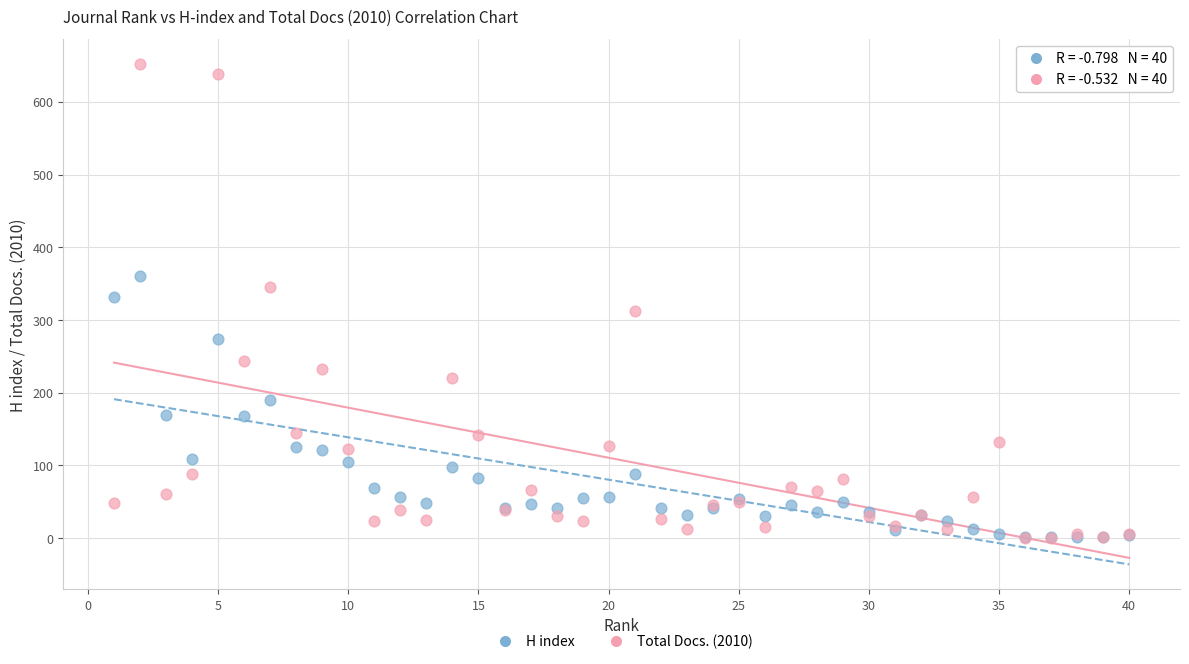

What are all the series names shown in the legend?

H index, Total Docs. (2010)